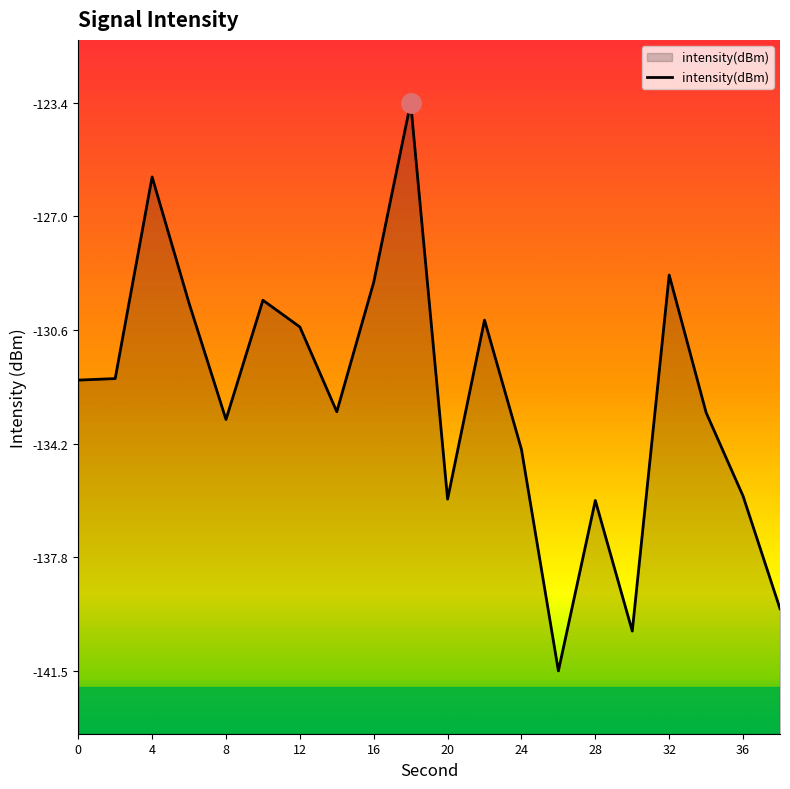

The value at 28 is -183.3. True or false?

False